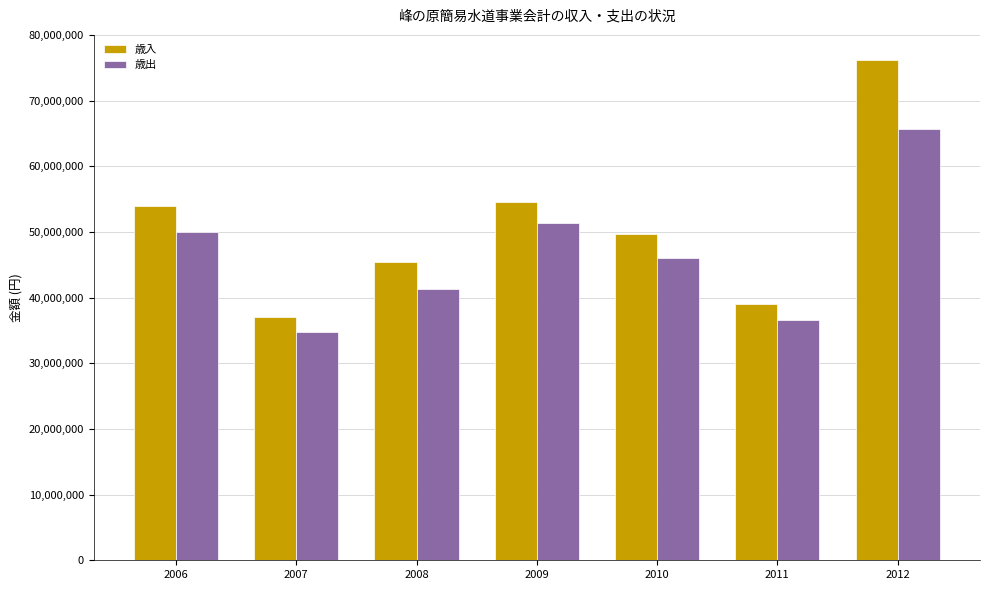

Is it true that 歳出 equals 21891602 at 2009?

False